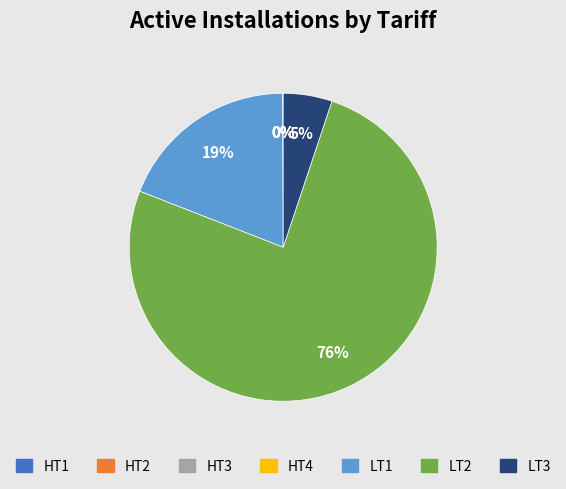

Does any single category account for the majority?

Yes